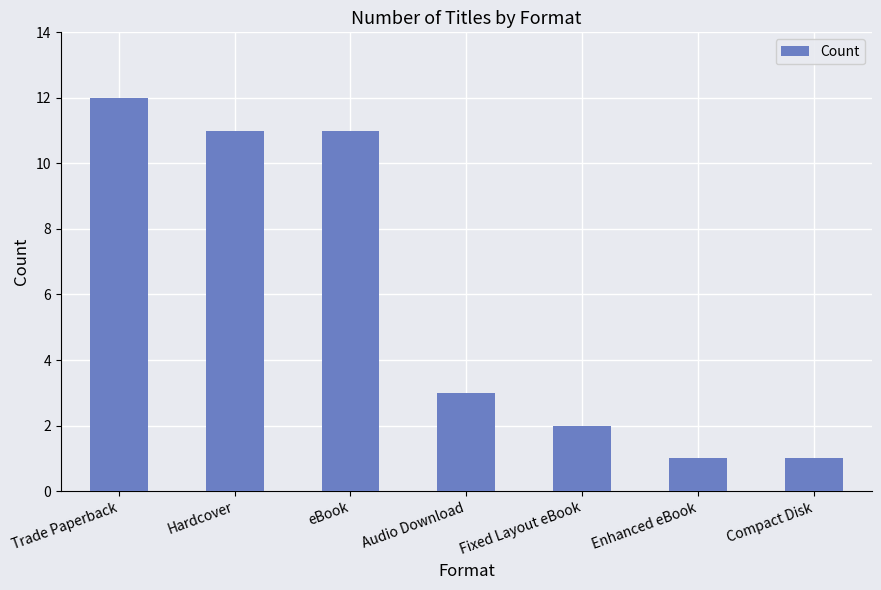

What is the ratio of the value at Audio Download to the value at Compact Disk?

3.0